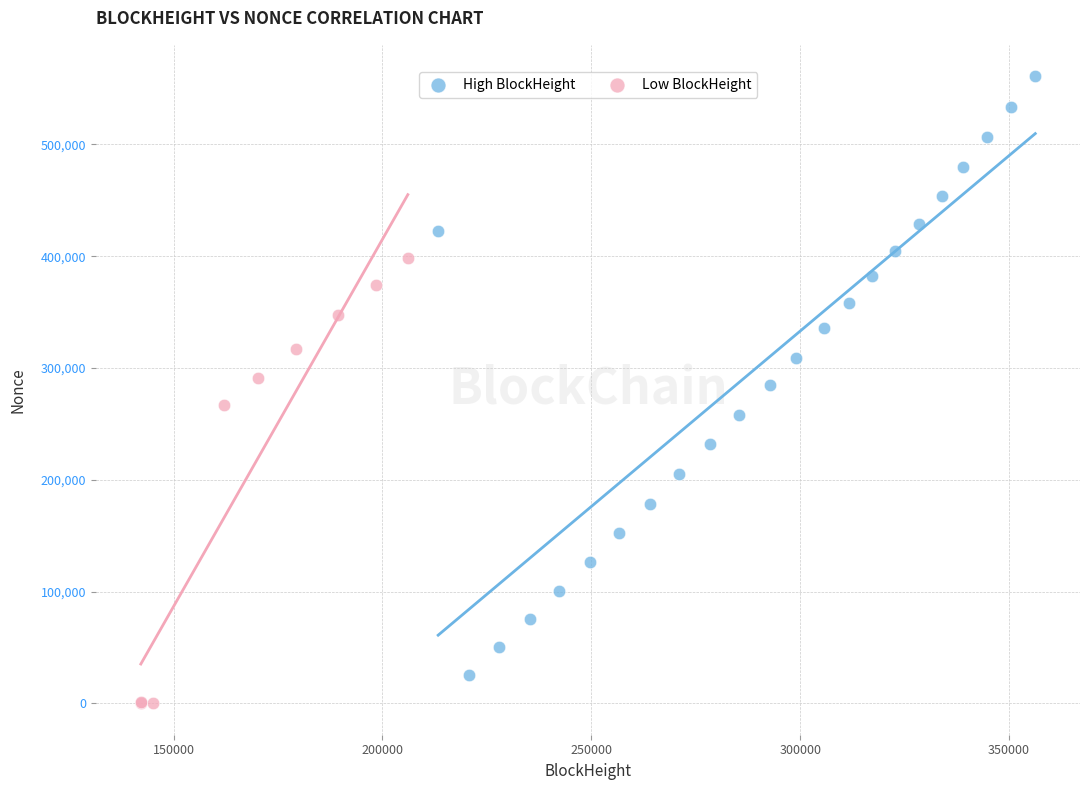

Which series reaches the minimum Y coordinate?

Low BlockHeight